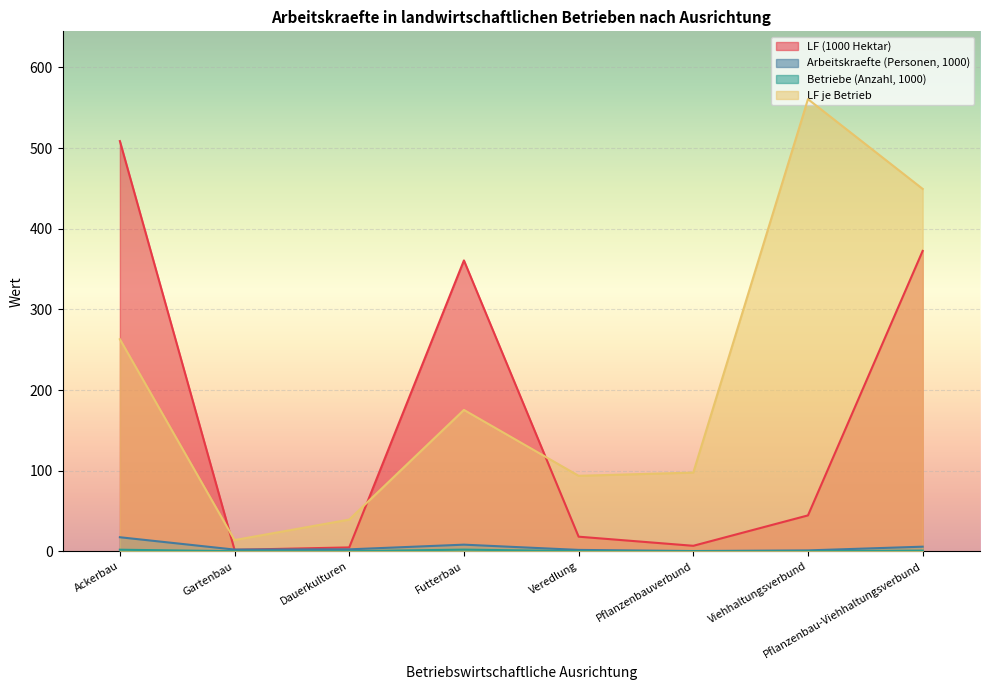

What are all the series names shown in the legend?

LF (1000 Hektar), Arbeitskraefte (Personen, 1000), Betriebe (Anzahl, 1000), LF je Betrieb